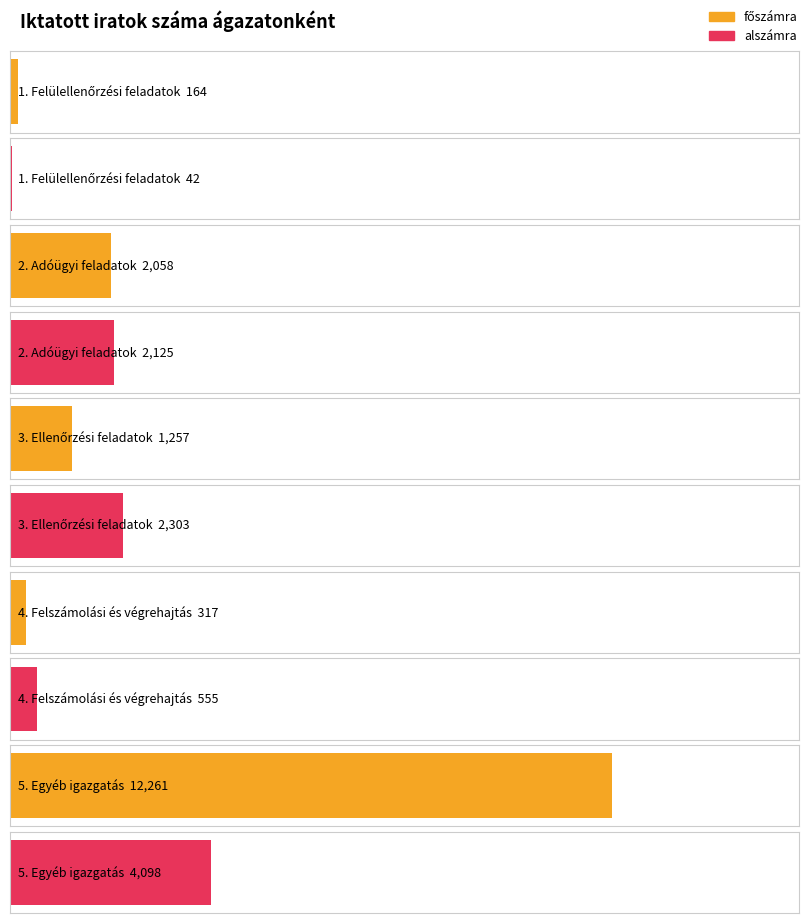

At which label is főszámra closest to 6212?

2. Adóügyi feladatok